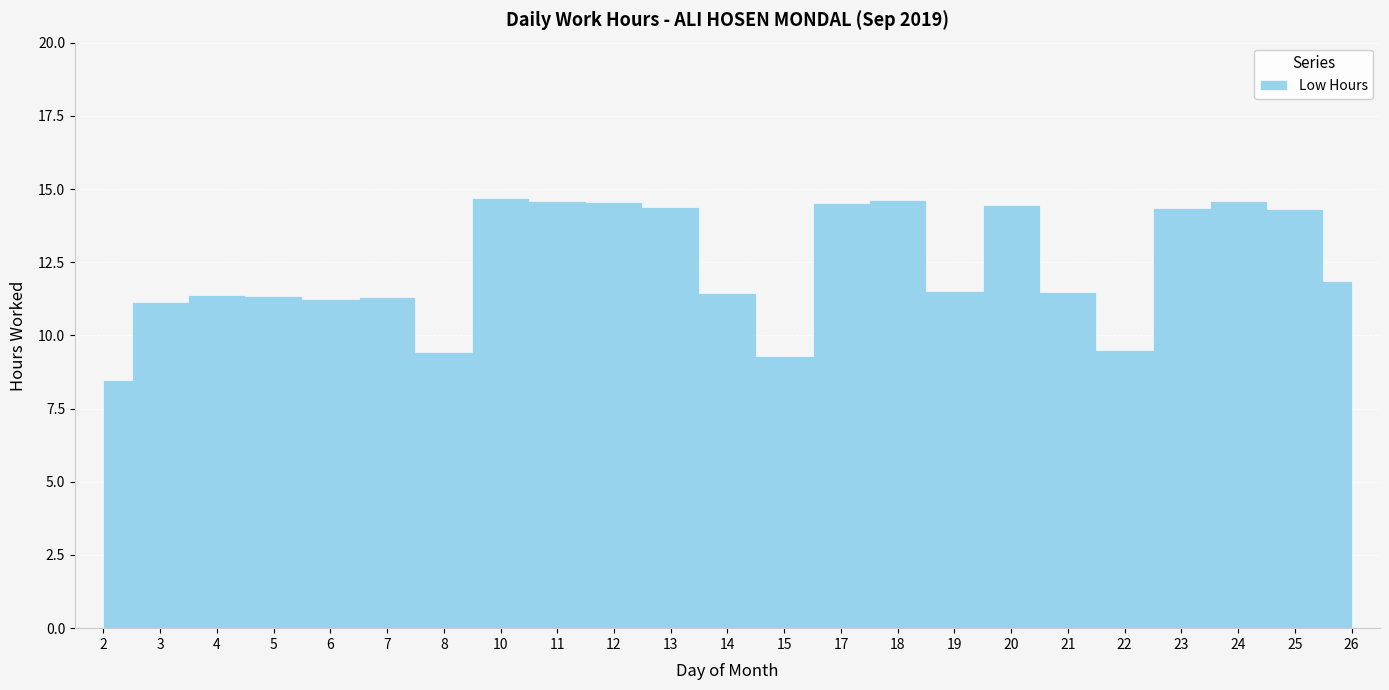

The value at 21 is 11.5. True or false?

True